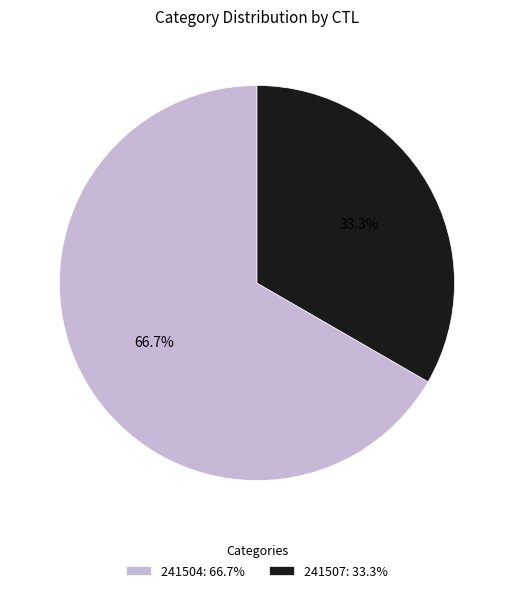

To the nearest percent, what portion does 241504 represent?

67%